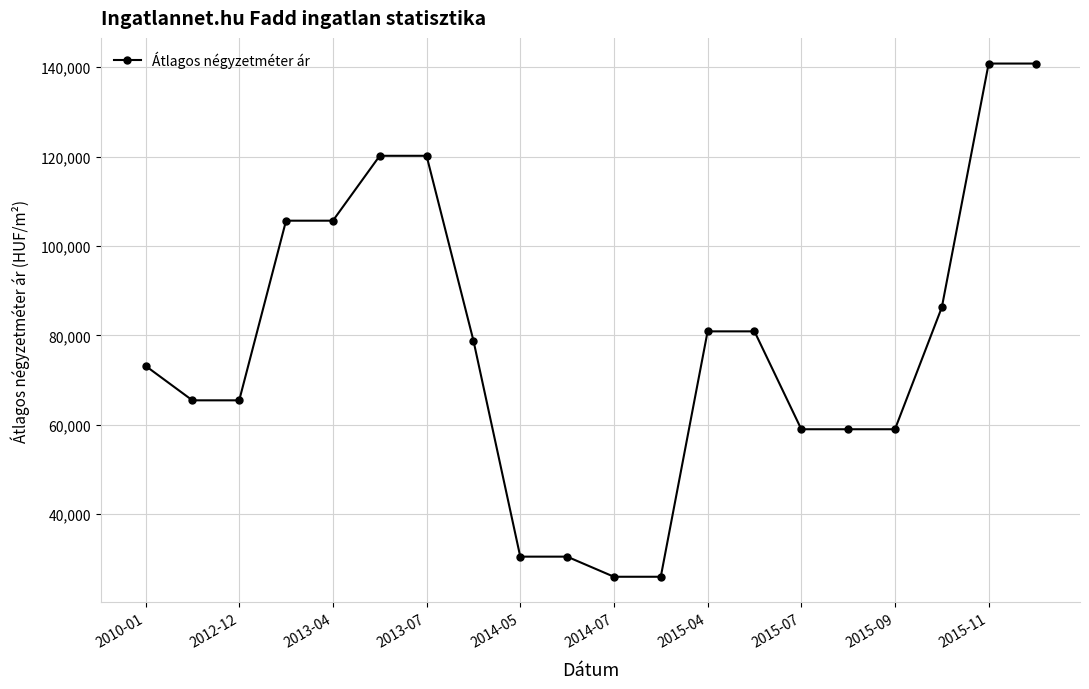

How many data points does each series have?

20